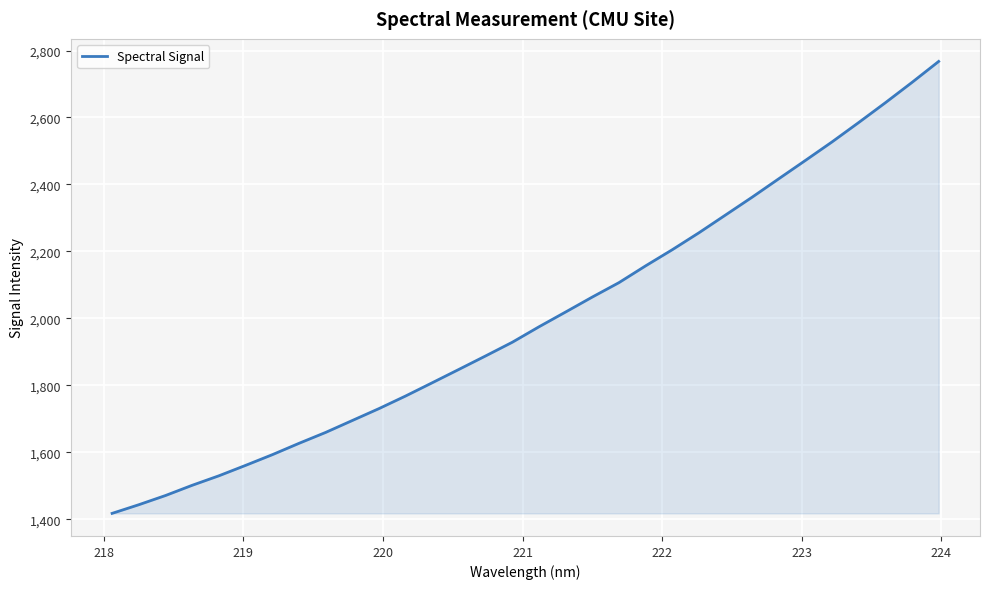

What is the maximum value shown in the chart?

2767.3